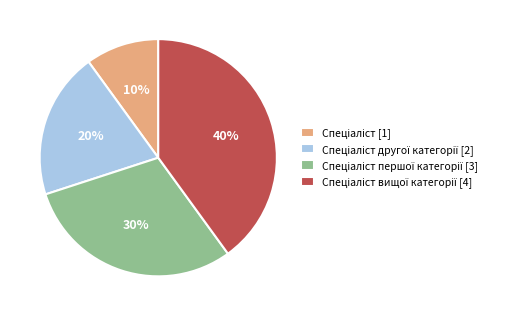

To the nearest percent, what is the difference between the largest and smallest slice percentages?

30%